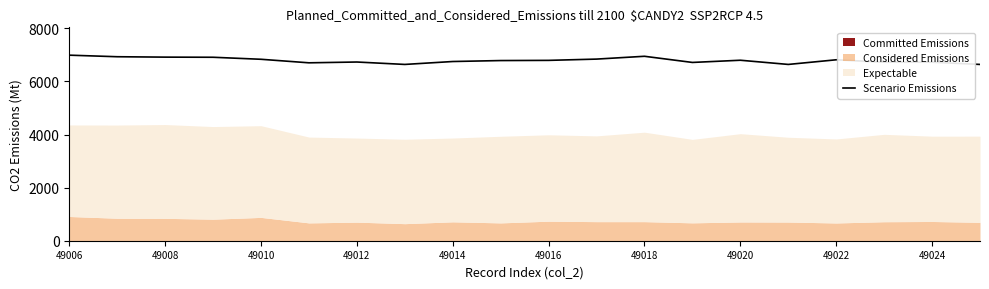

What is the average value?

6791